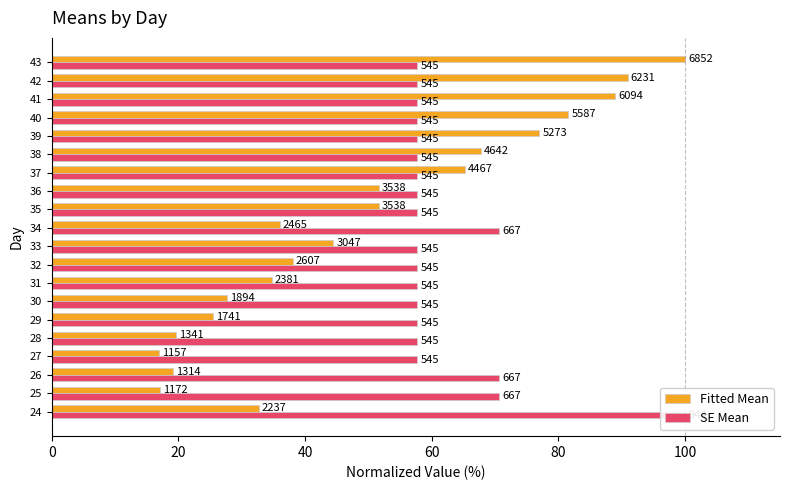

At how many categories does at least one series exceed 94?

2